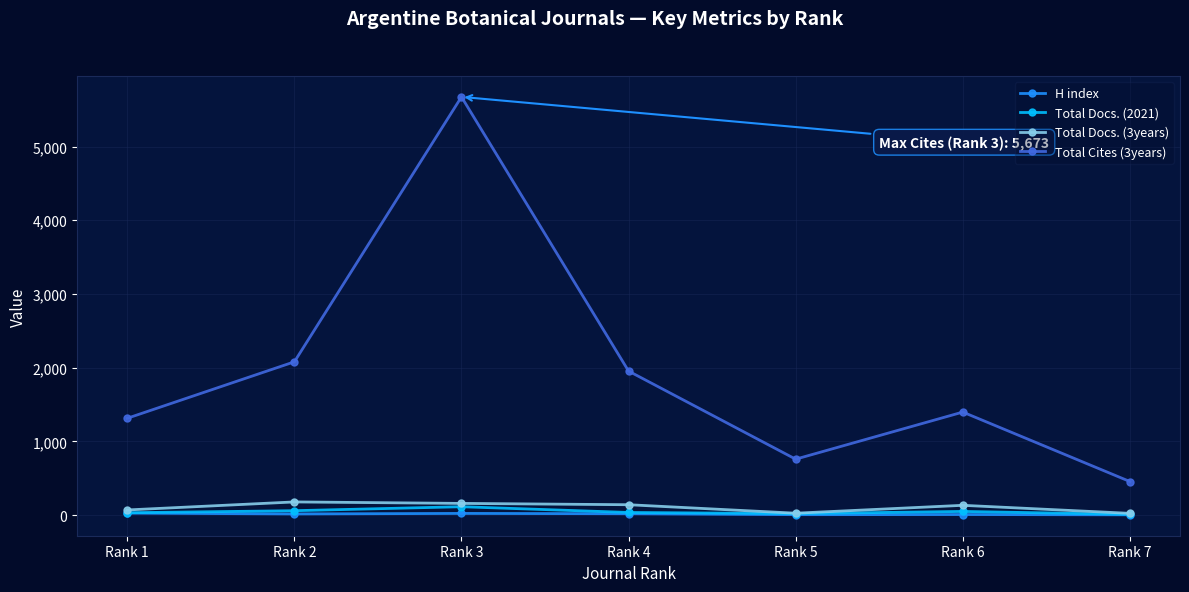

At which category is the sum across all series the highest?

Rank 3